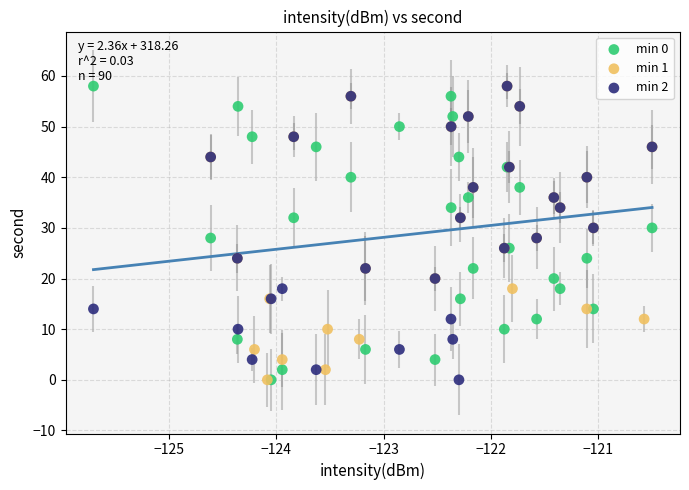

What are all the series names shown in the legend?

min 0, min 1, min 2